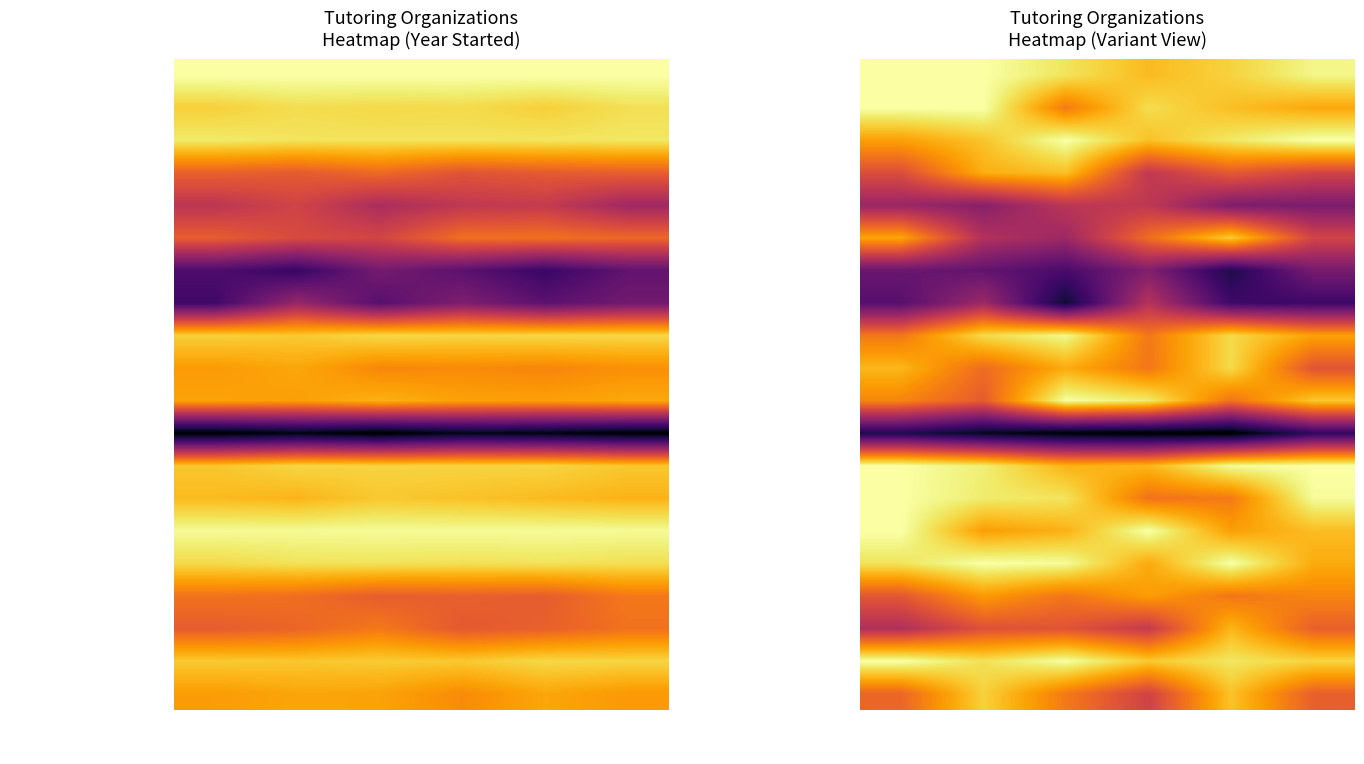

How many Breakthrough Collaborative values are between 0 and 1?

6